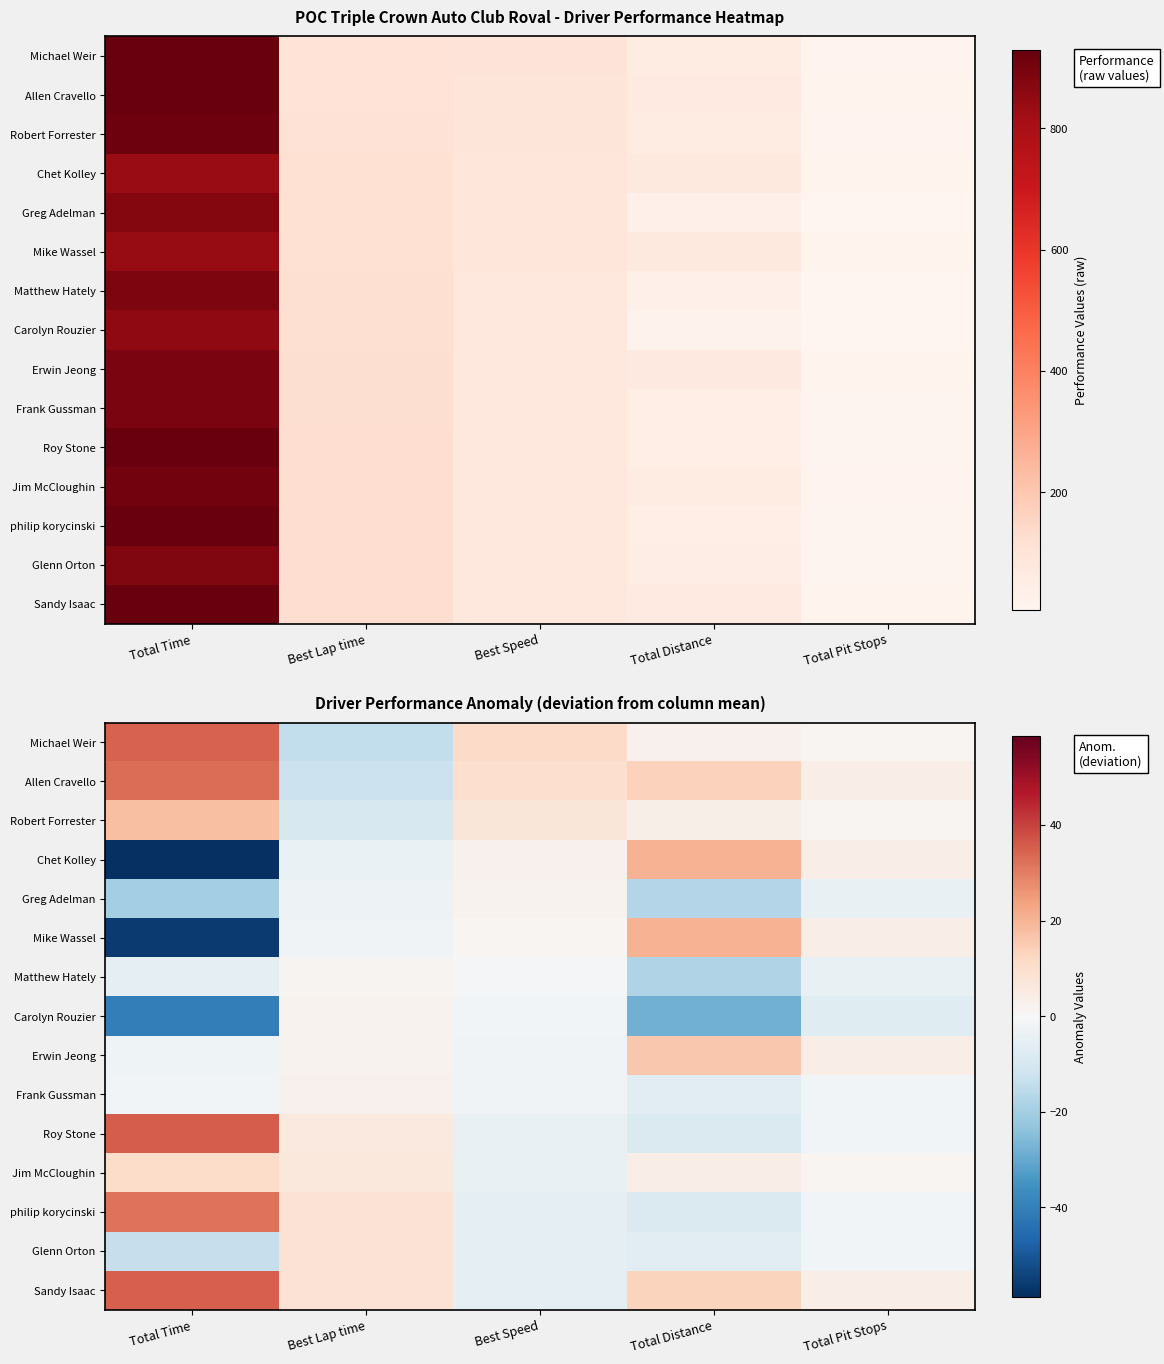

The Glenn Orton series shows -0.5 at Total Pit Stops. True or false?

False